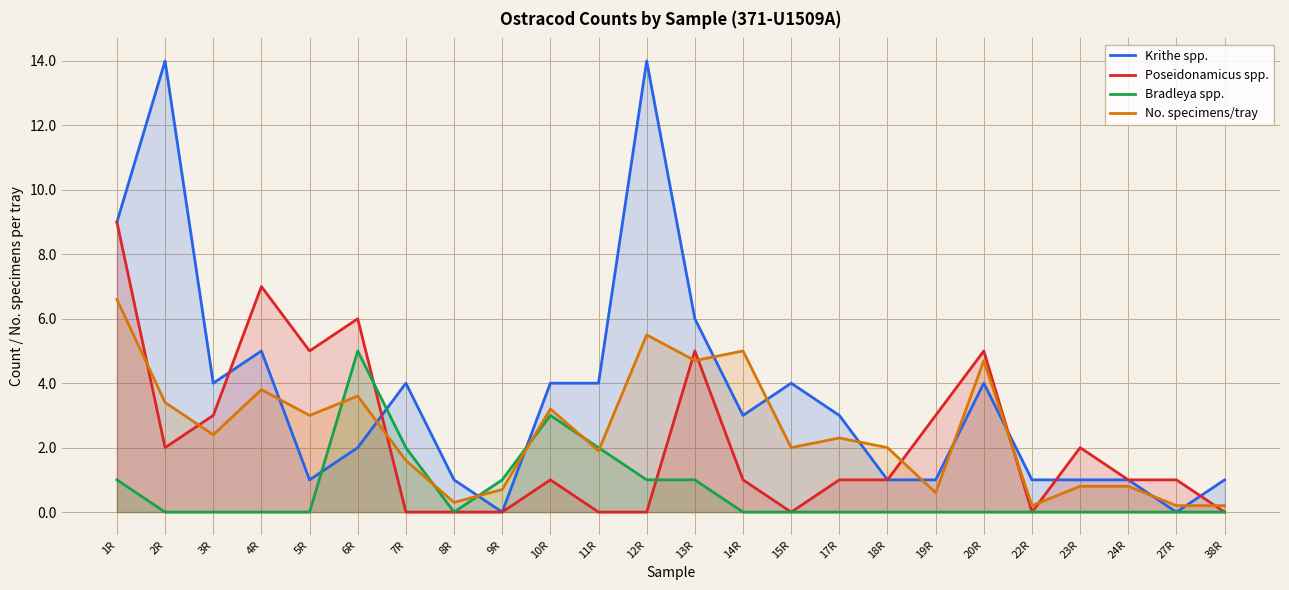

How many times do No. specimens/tray and Poseidonamicus spp. cross each other?

9